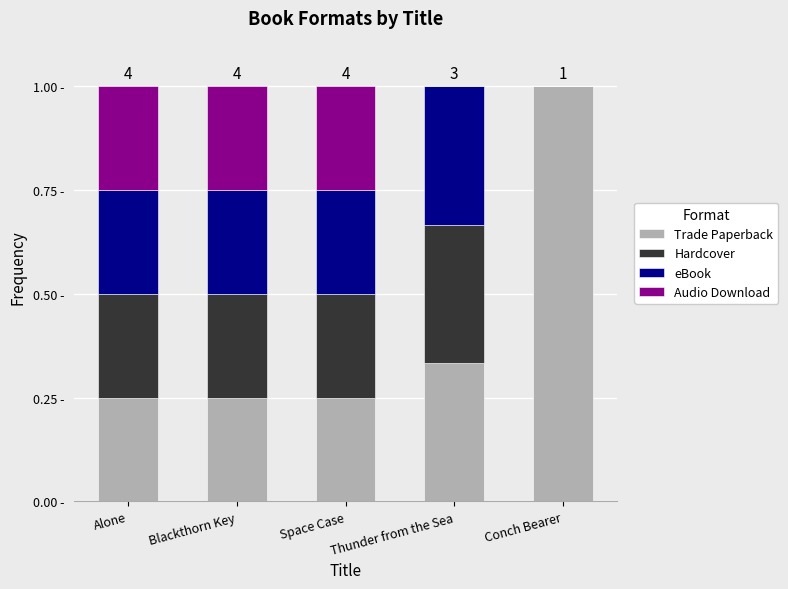

Between Blackthorn Key and Conch Bearer, which is larger?

Conch Bearer